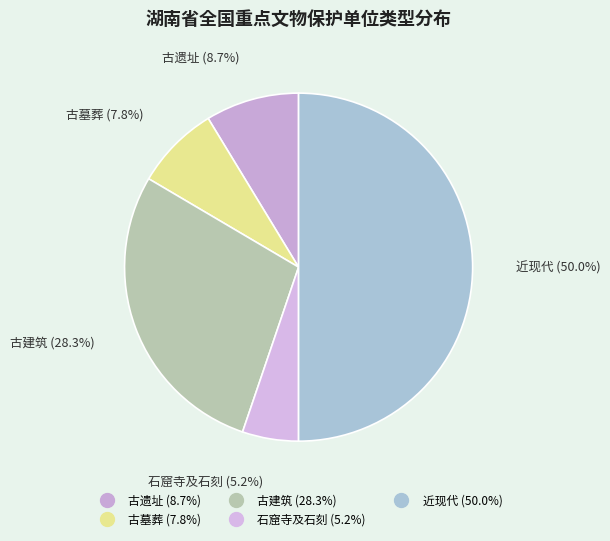

What is the largest slice in the pie chart?

近现代